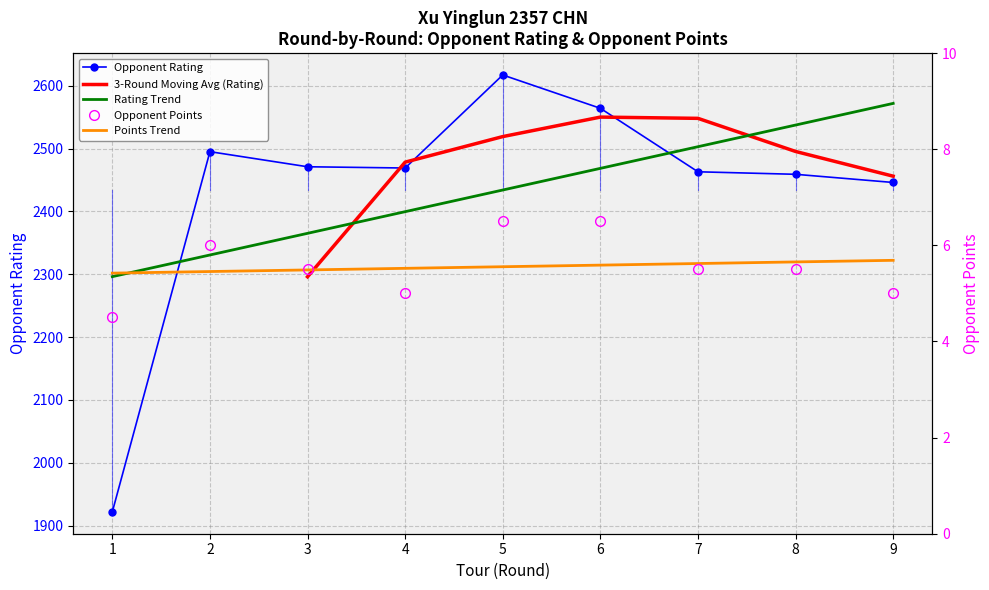

What value does the Points (col_6) series have at 9?

5.0